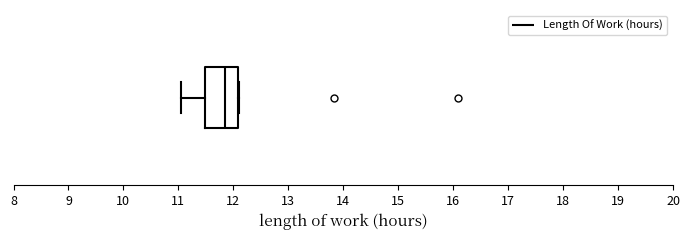

Where is the left edge of the box on the x-axis? The values are not printed on the chart, so give them approximately, as read against the axis.

11.5